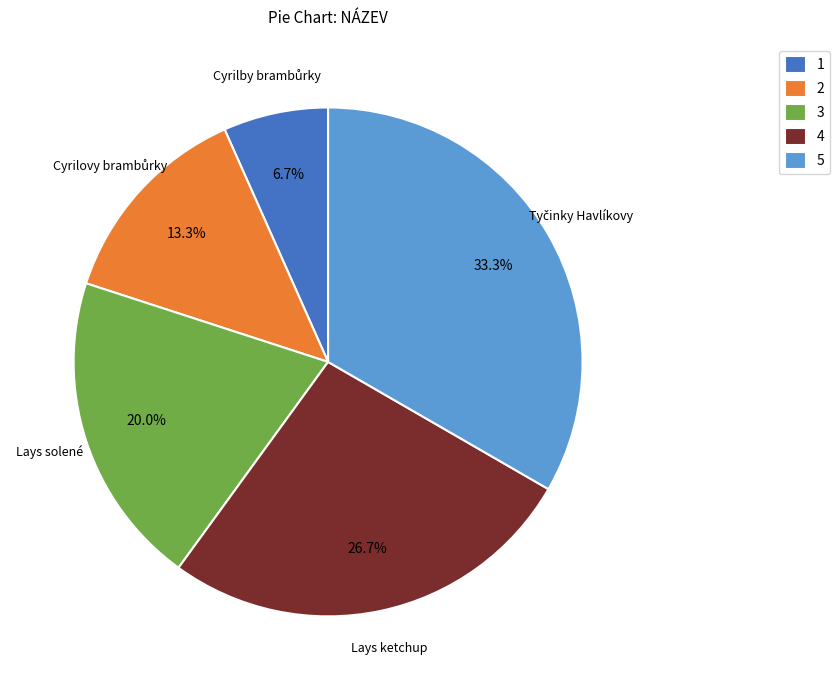

Combined, what portion of the pie is Lays ketchup and Lays solené?

46.7%